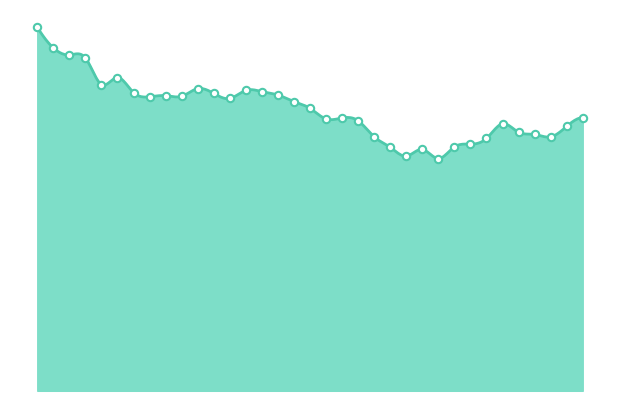

Approximately how many times larger is the value at 2025-03-27 compared to 2025-03-03?

0.9